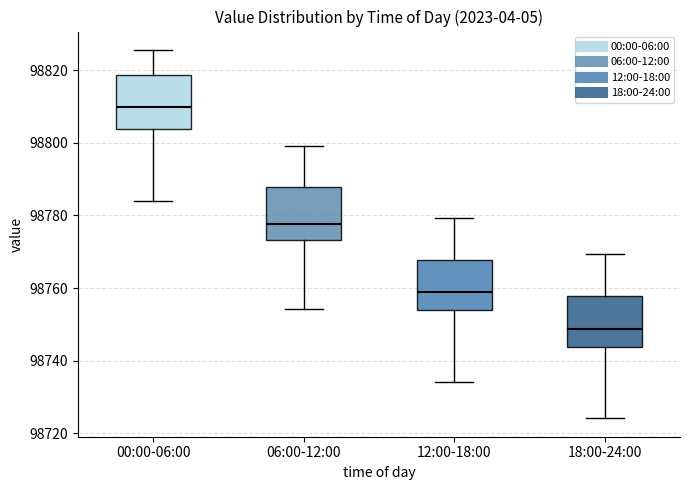

Reading left to right, transcribe this box plot: for each box, give where its median line is, the range the box spans, and where its two whiskers end, as read against the y-axis. The values are not printed on the chart, so give them approximately, as read against the axis.

00:00-06:00: median 98810, box 98804 to 98818, whiskers 98784 to 98826
06:00-12:00: median 98778, box 98774 to 98788, whiskers 98754 to 98800
12:00-18:00: median 98758, box 98754 to 98768, whiskers 98734 to 98780
18:00-24:00: median 98748, box 98744 to 98758, whiskers 98724 to 98770